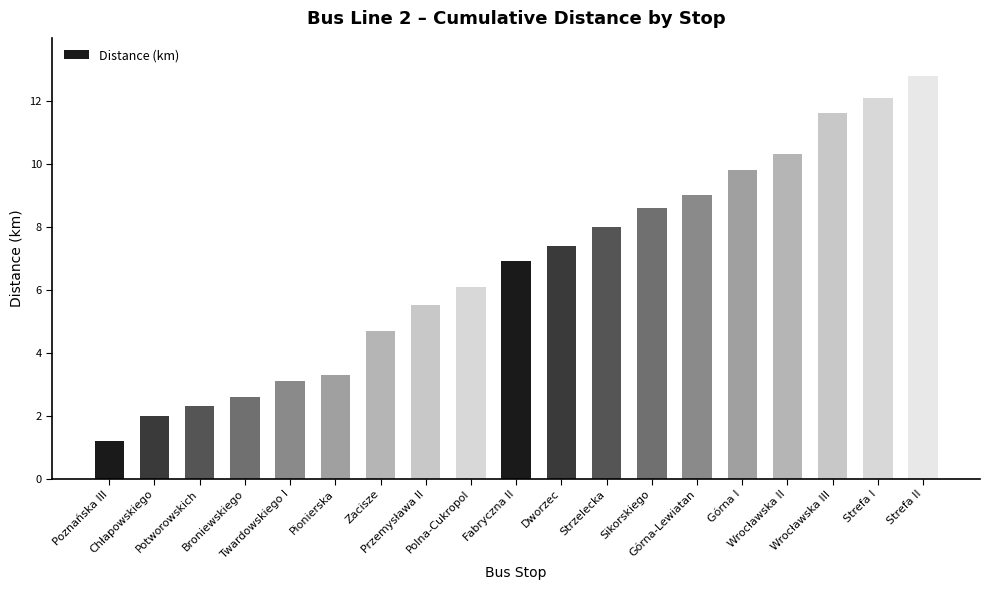

What is the label of the 10th bar from the right?

Fabryczna II